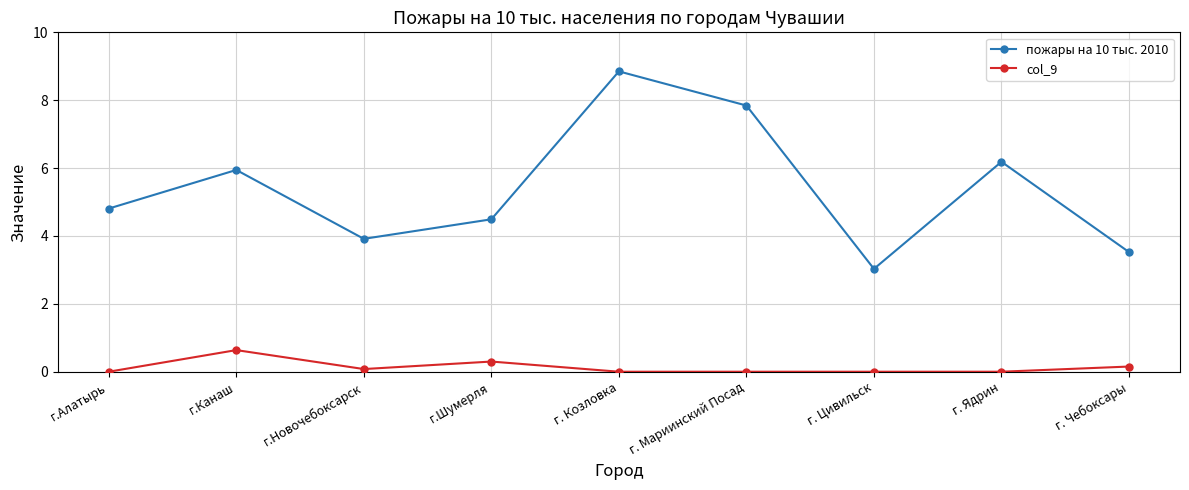

Count the number of categories in the chart.

9